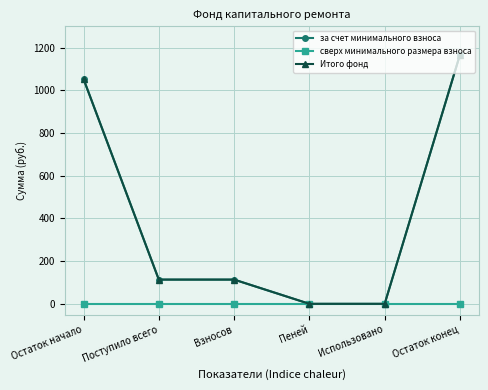

Which series changed the most between Поступило всего and Взносов?

за счет минимального взноса